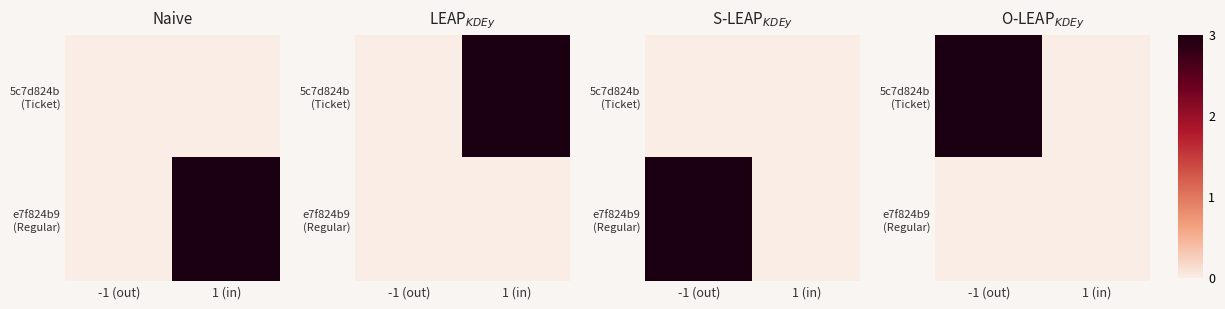

How many values in the 5c7d824b (Ticket) series are below 3?

1